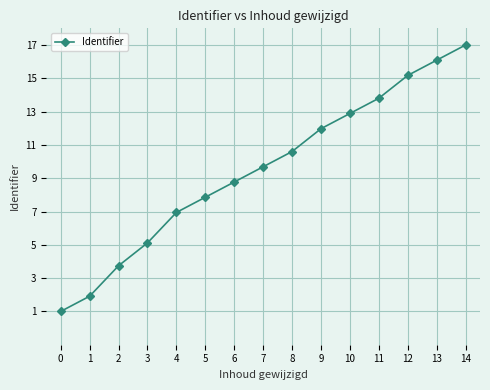

At which label is the value closest to 9?

6